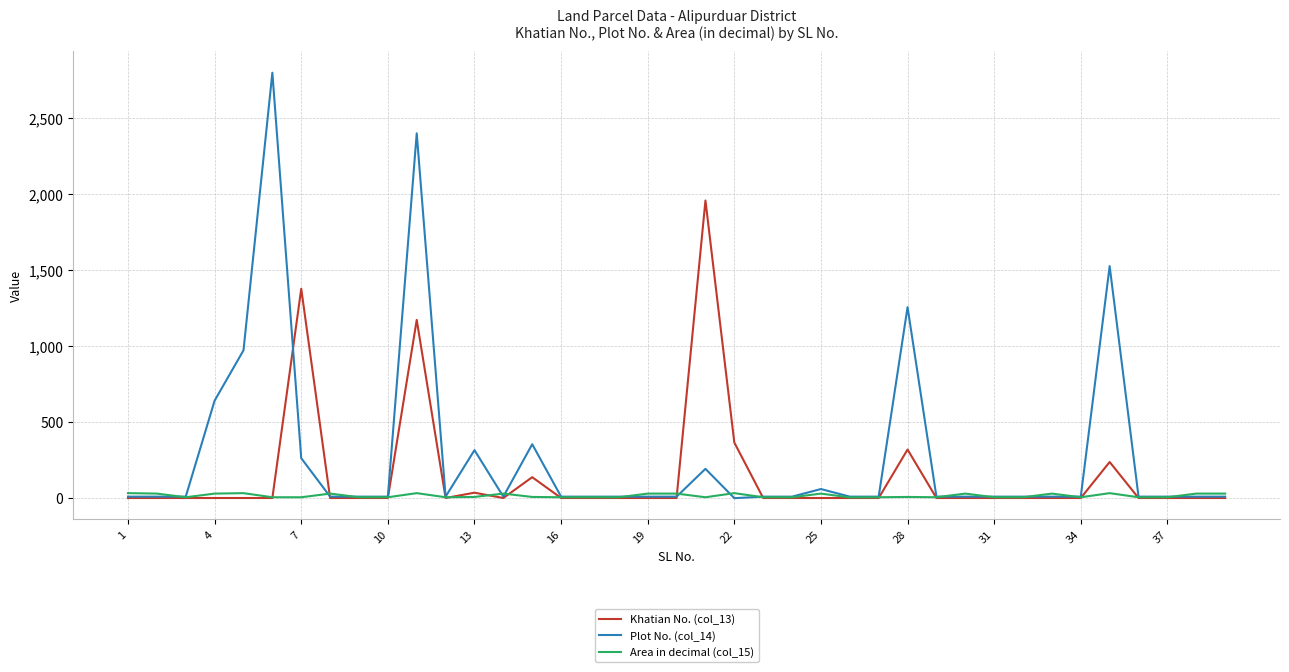

What is the average value of the Area in decimal (col_15) series?

16